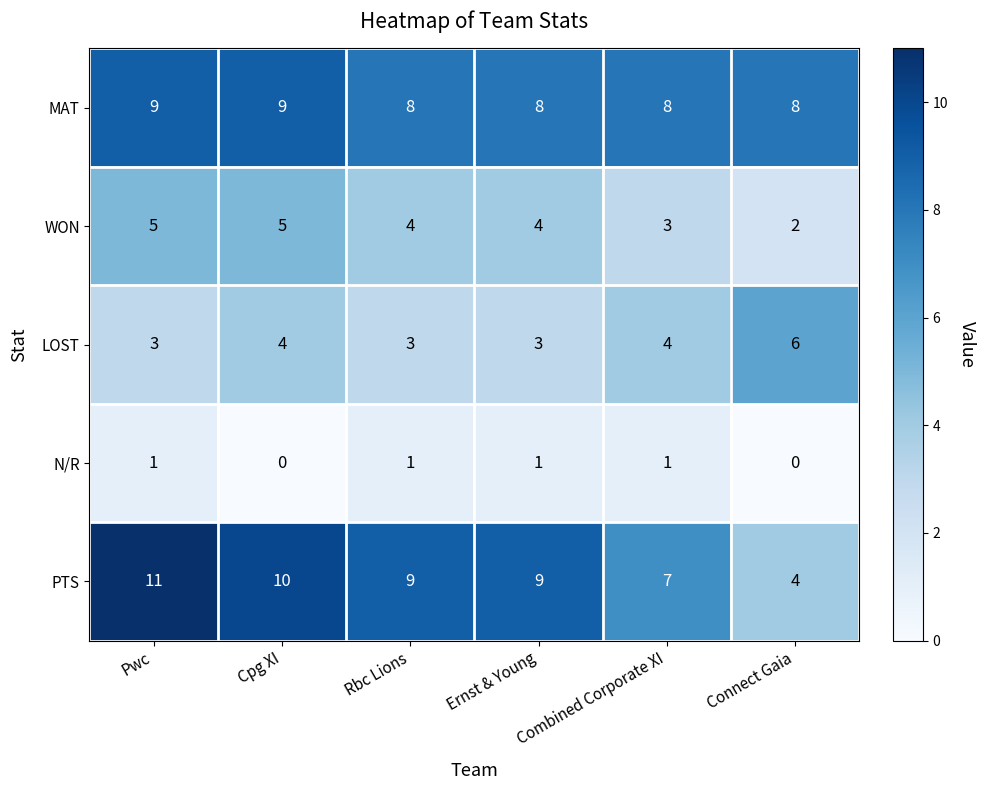

What is the total value across all series at Combined Corporate XI?

23